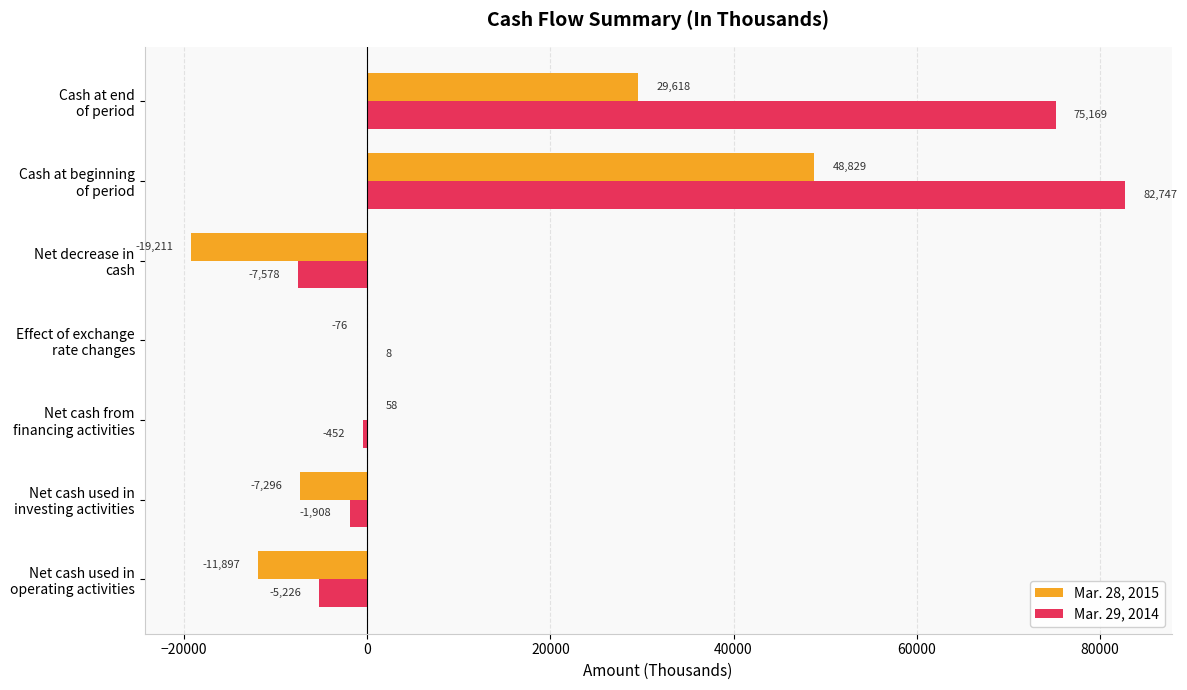

What is the greatest value displayed?

82747